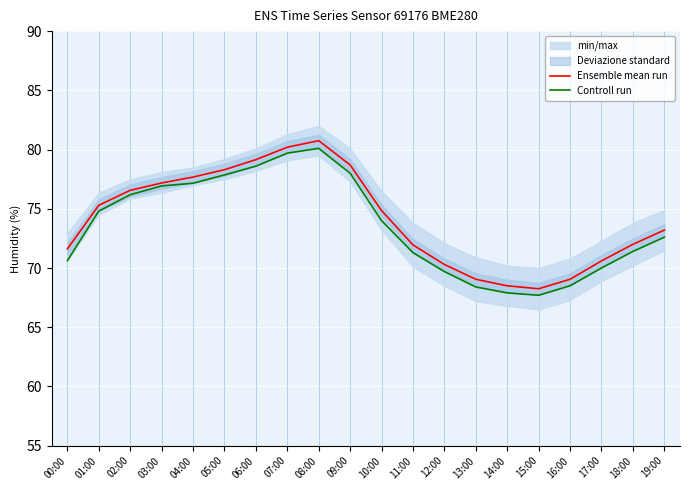

At which category is the sum across all series the highest?

08:00